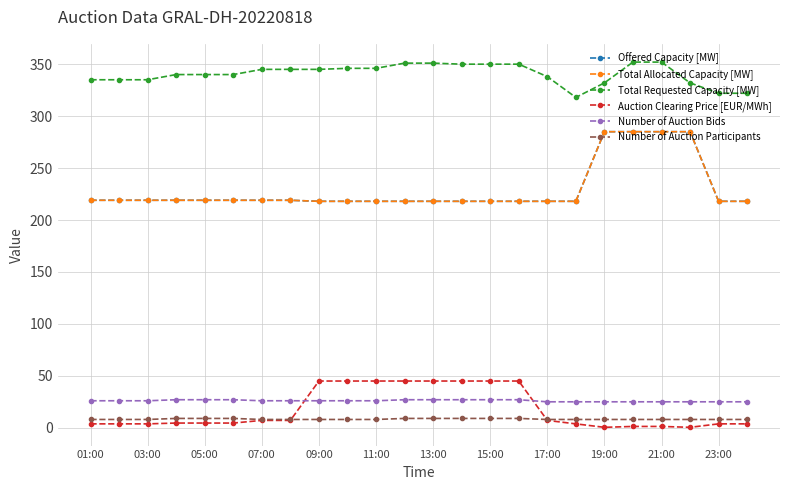

Is this an area chart (filled region under the line)?

No